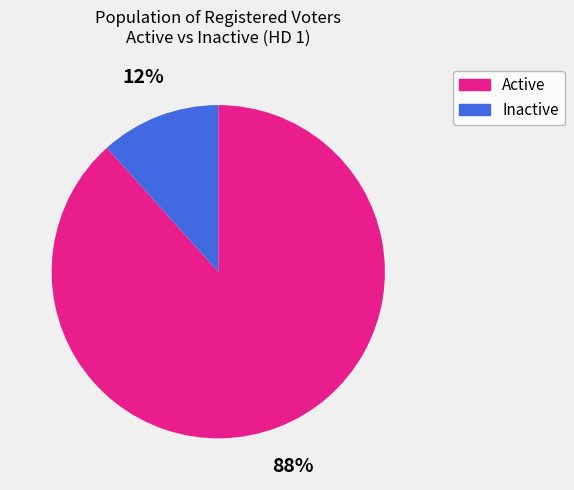

Is there any slice that represents more than half of the pie?

Yes